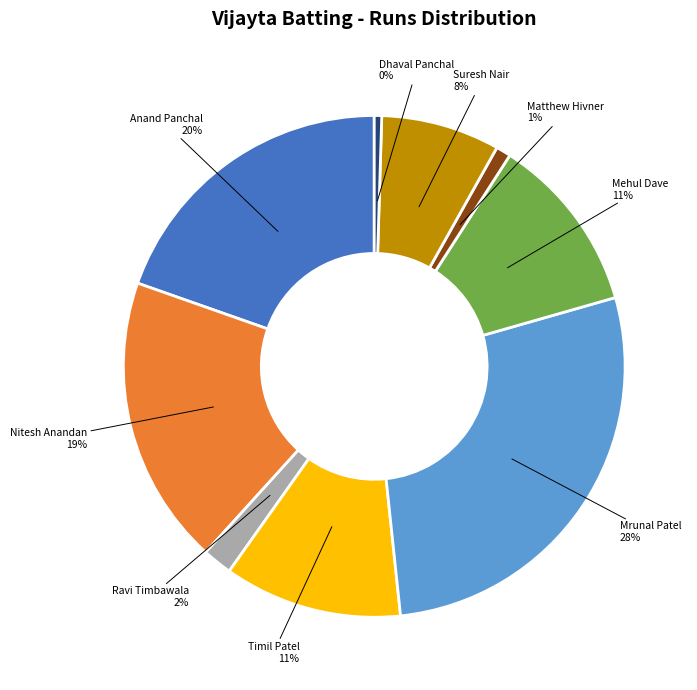

To the nearest percent, what portion does Timil Patel represent?

11%